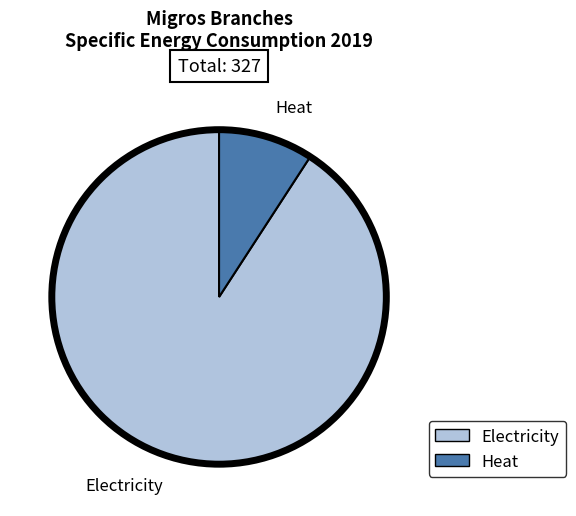

What is the smallest slice in the pie chart?

Heat